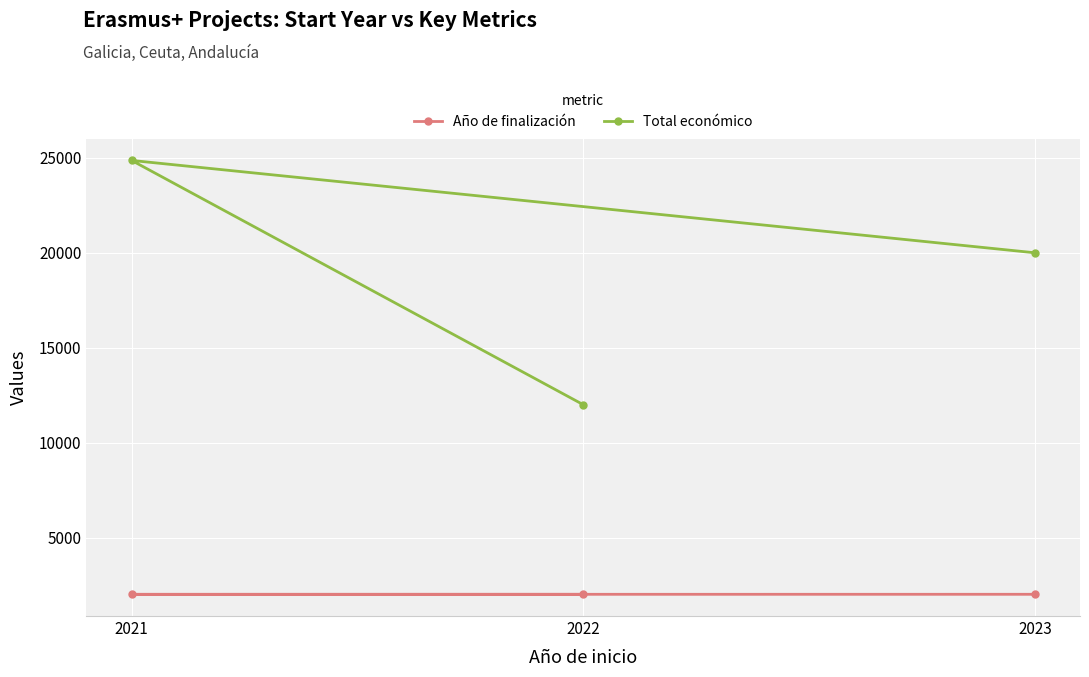

What is the average value of the Total económico series?

18946